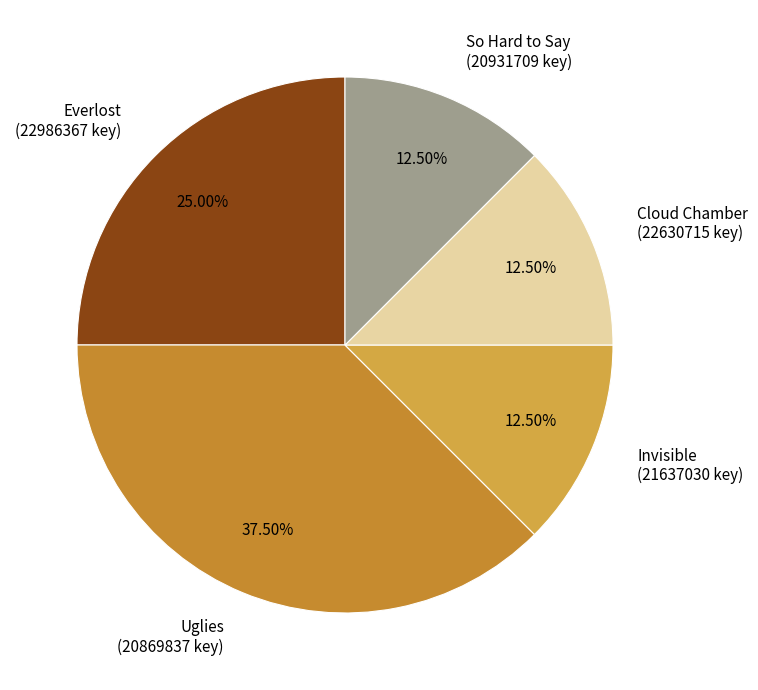

What is the ratio of the value at Cloud Chamber to the value at Invisible?

1.0